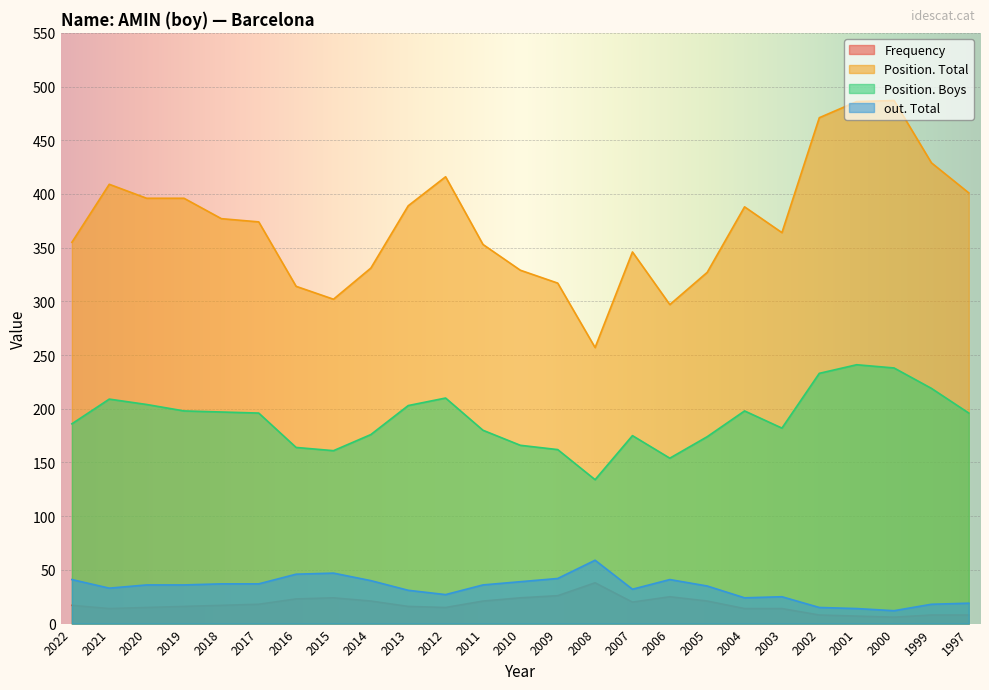

Which series changed the most between 2017 and 2010?

Position. Total